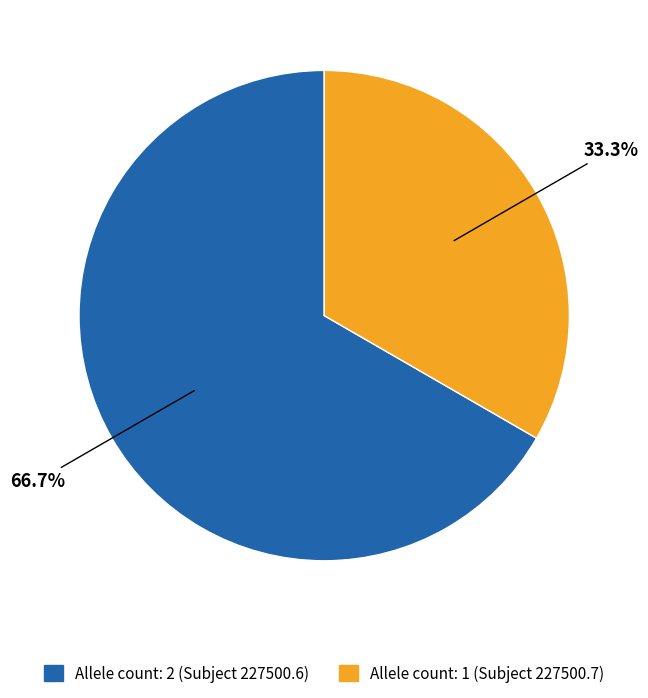

Count the number of slices in the pie.

2